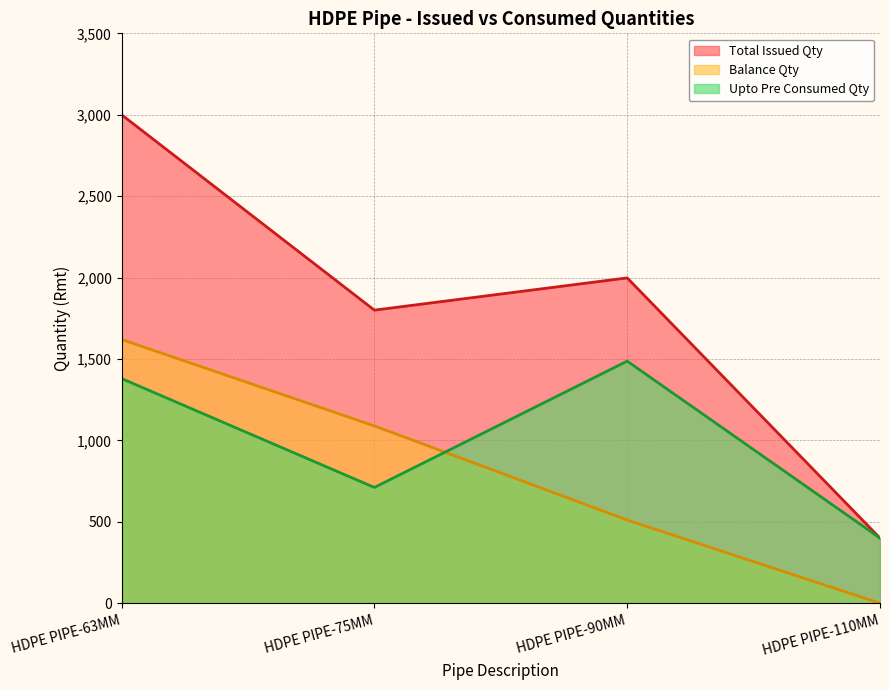

At which category does Total Issued Qty reach its first local peak?

HDPE PIPE-90MM